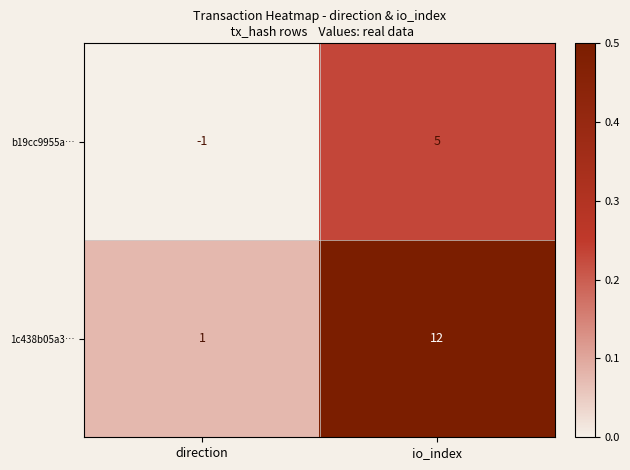

Where is 1c438b05a3… nearest to the value 6?

direction